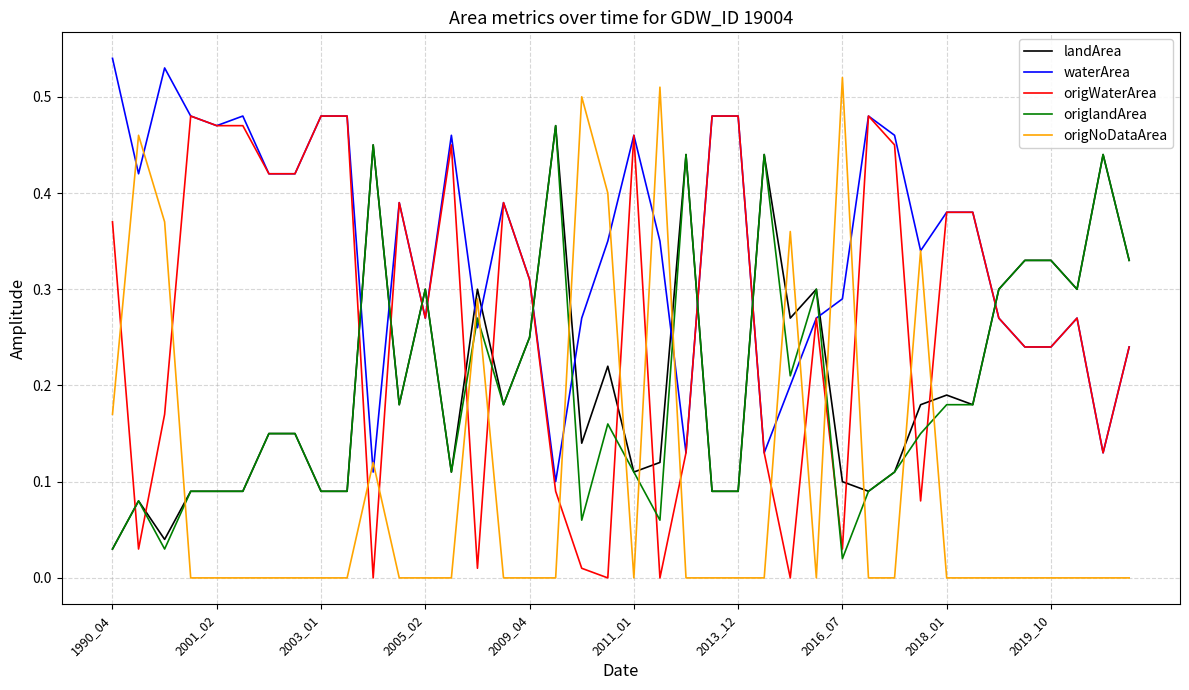

Which series has the widest spread of values?

origNoDataArea